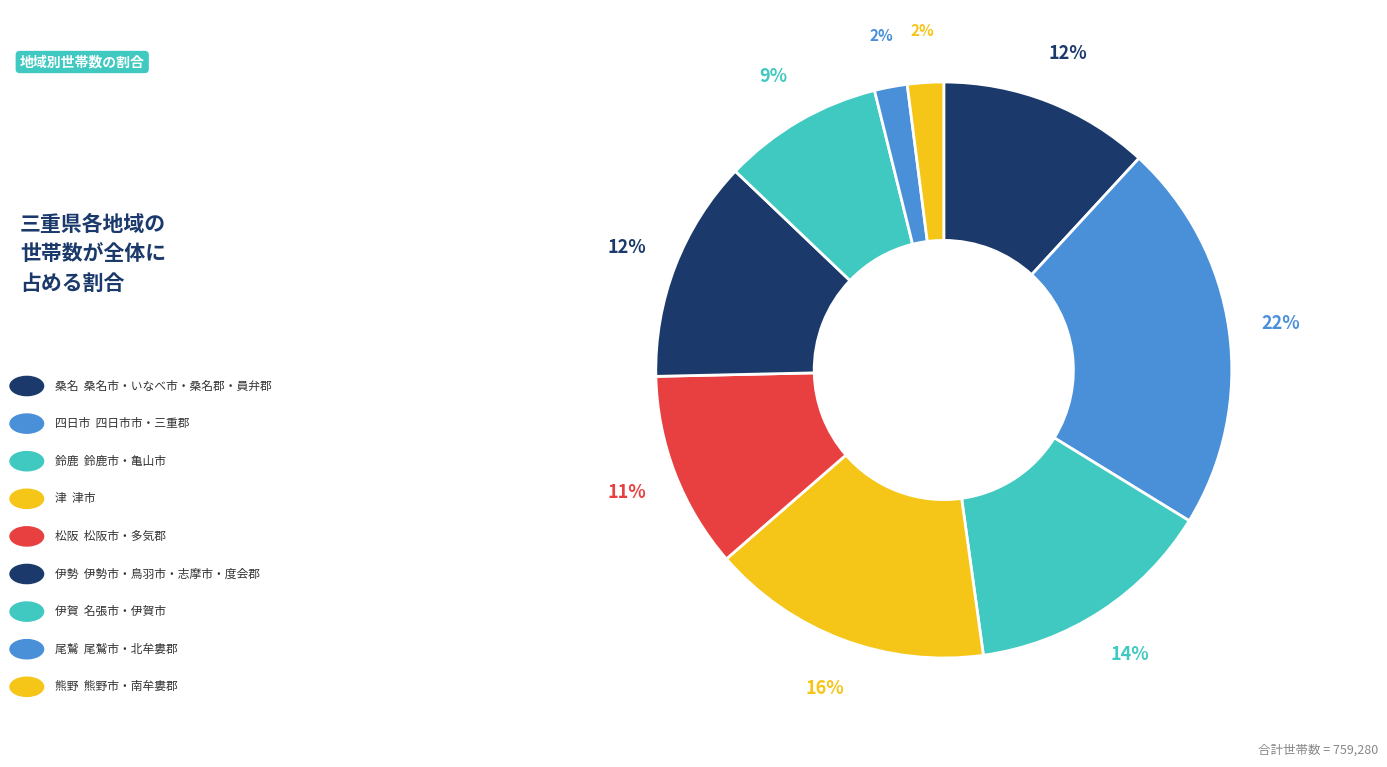

How many slices are in this pie chart?

9